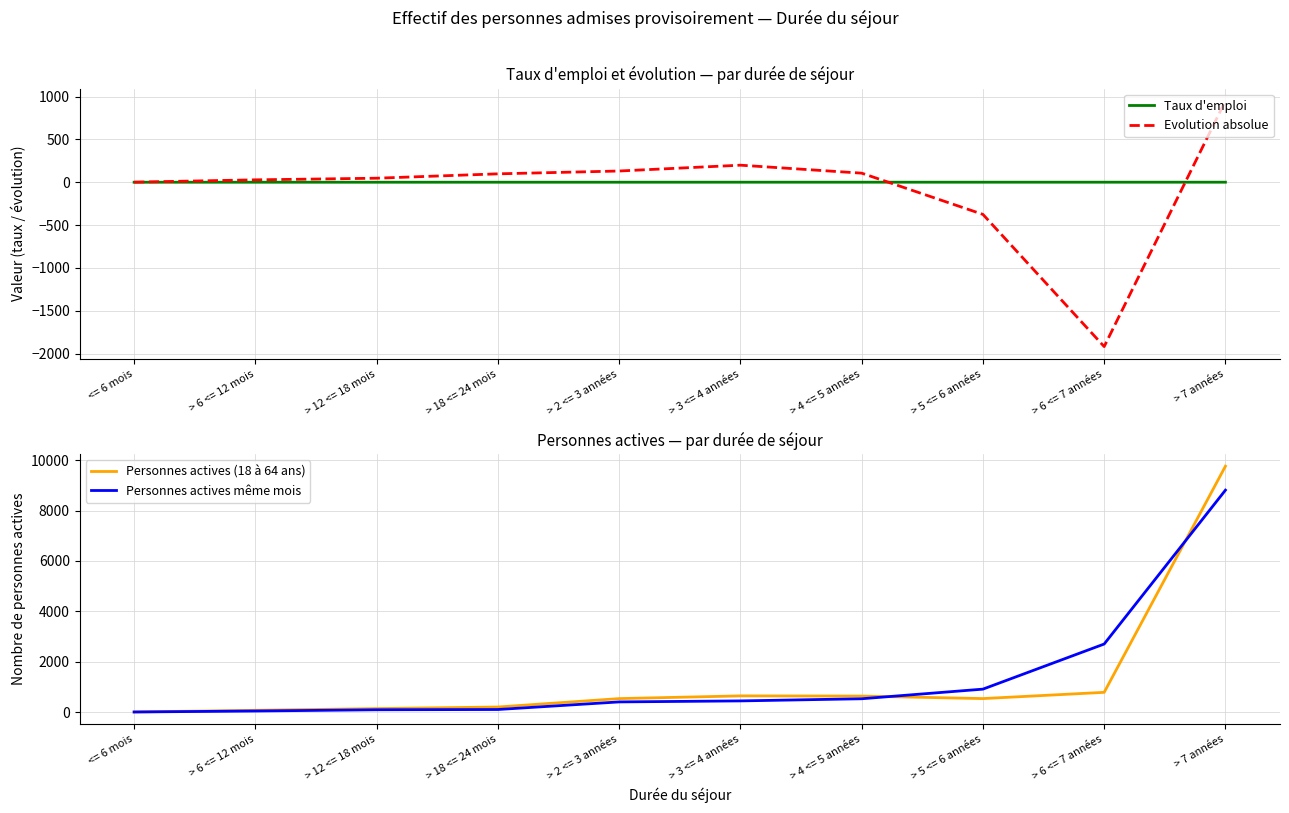

What is the total value across all series at > 12 <= 18 mois?

282.1